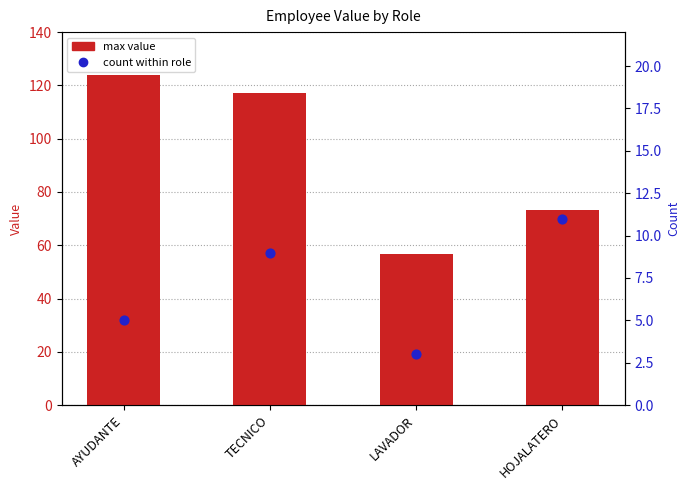

Is the value of max value at TECNICO greater than the value of count within role at LAVADOR?

Yes